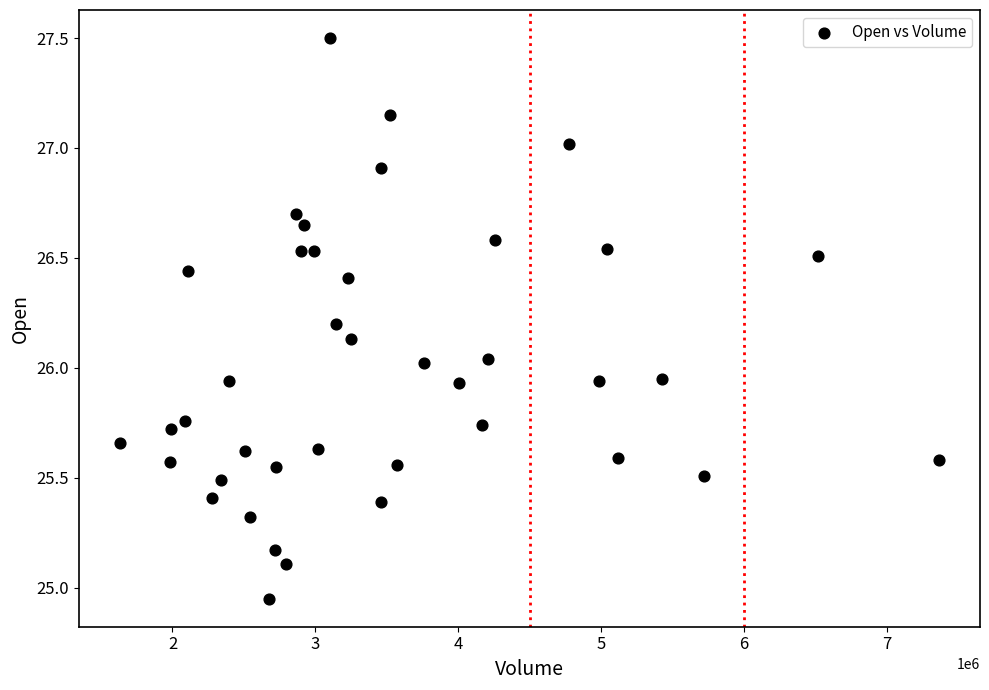

What is the range of X values (max minus min)?

5730800.0